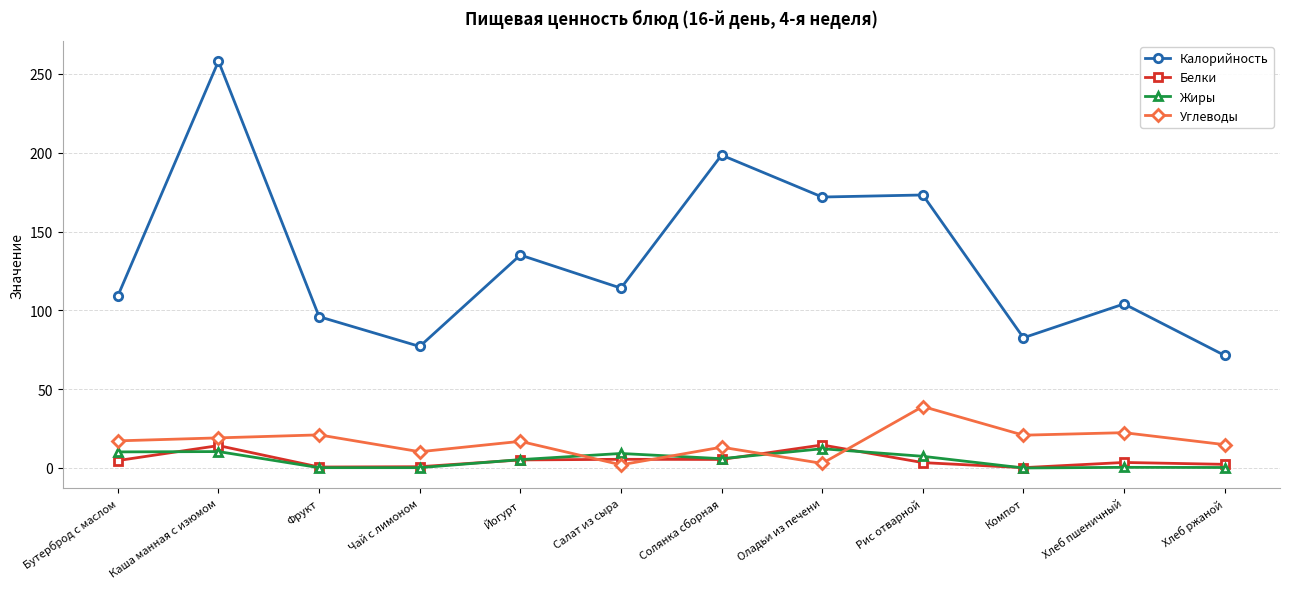

What is the maximum value for Белки?

14.6